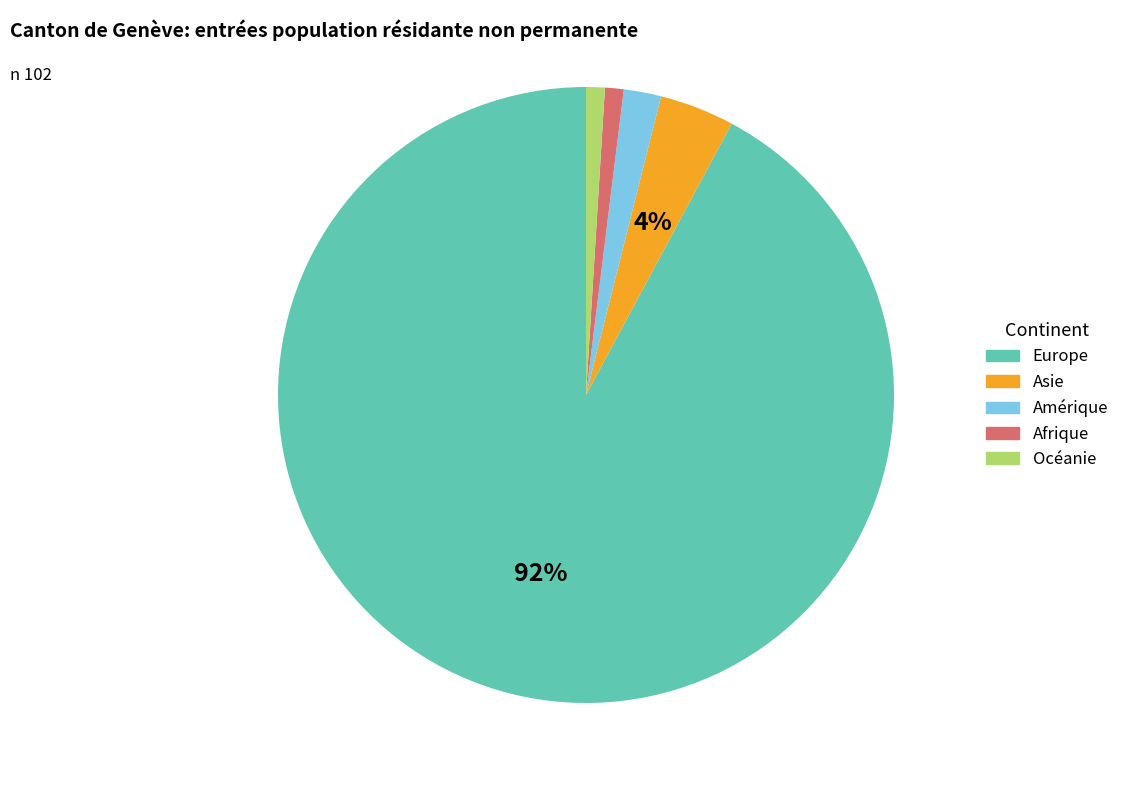

Do Asie and Amérique together represent more than half of the pie?

No